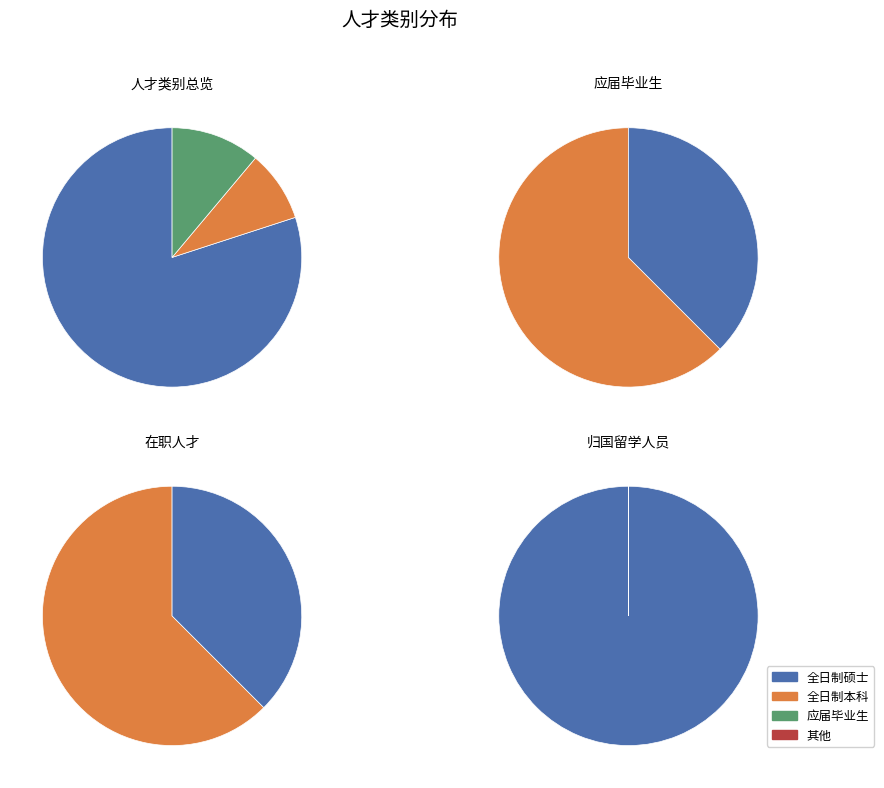

To the nearest percent, what is the difference between the largest and smallest slice percentages?

71%